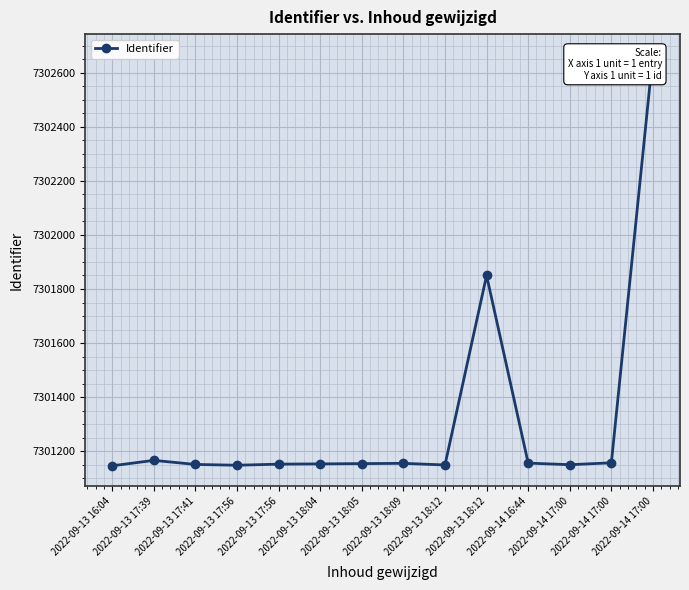

Does the chart display data point markers on the line(s)?

Yes